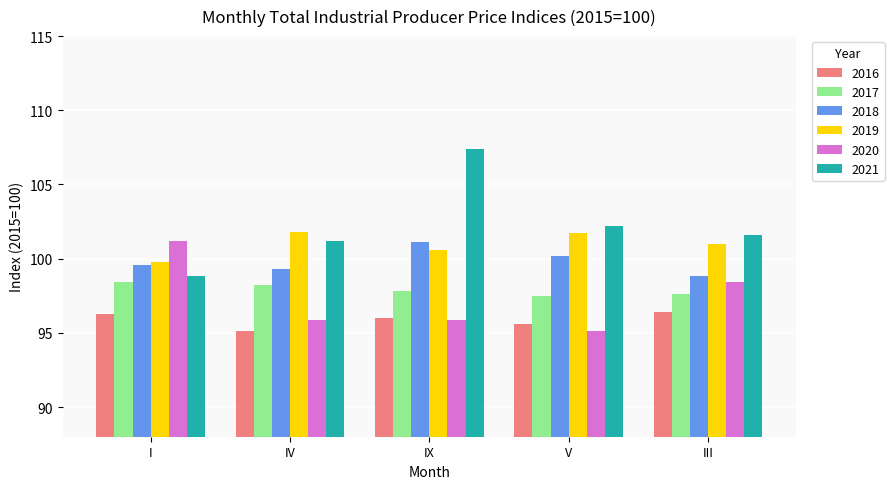

The 2021 series shows 174.5 at IX. True or false?

False